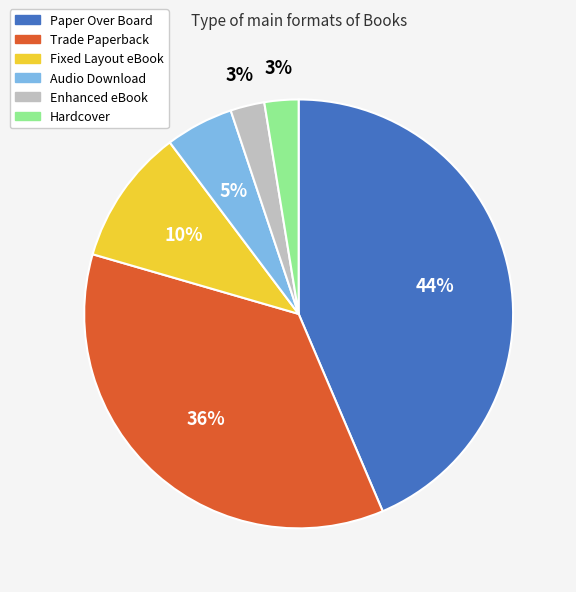

Is there a majority slice in this chart?

No